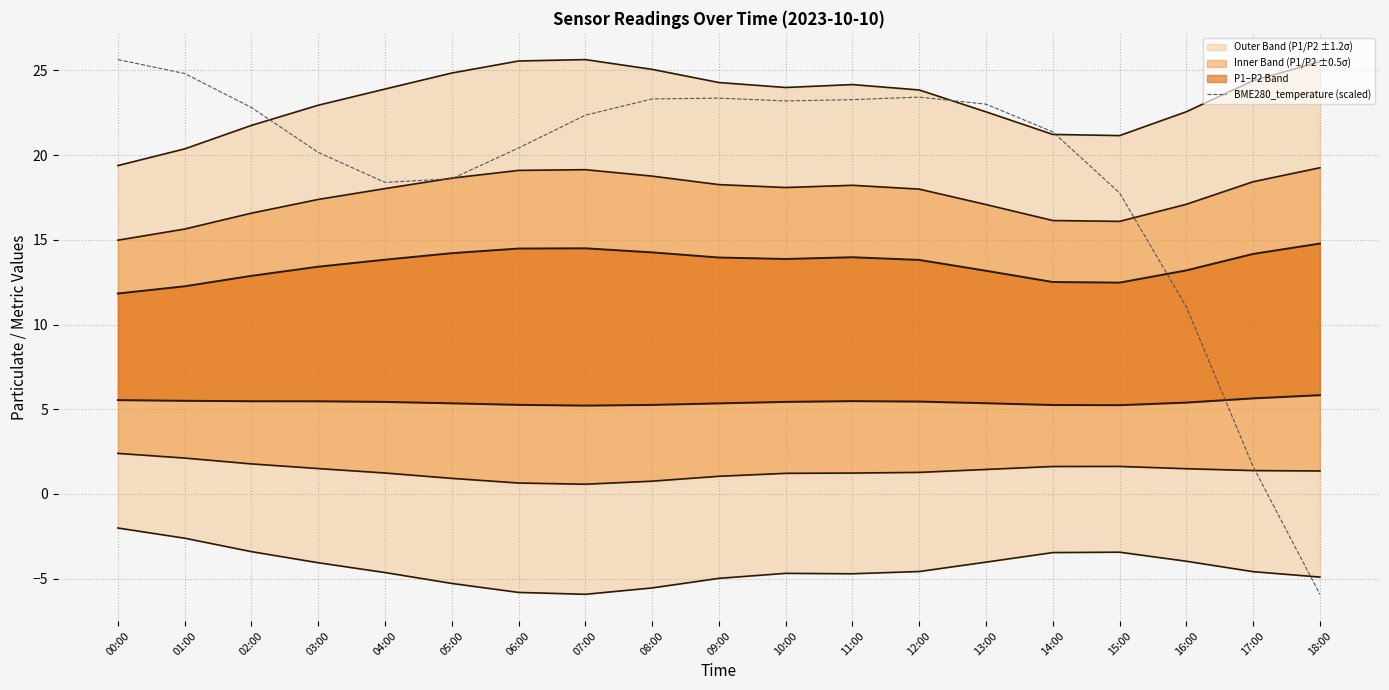

At which category does the chart reach its peak across all series?

00:00